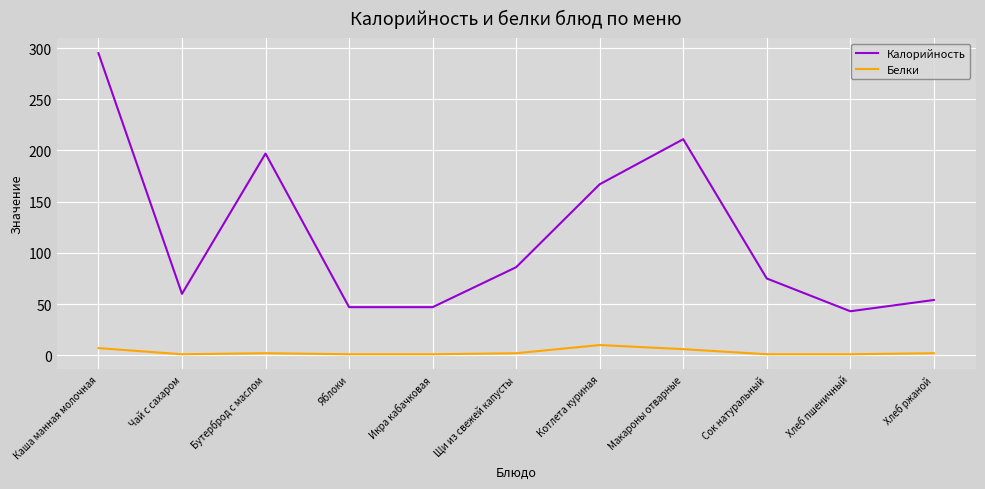

What is the difference between the second highest and second lowest values in the Калорийность series?

164